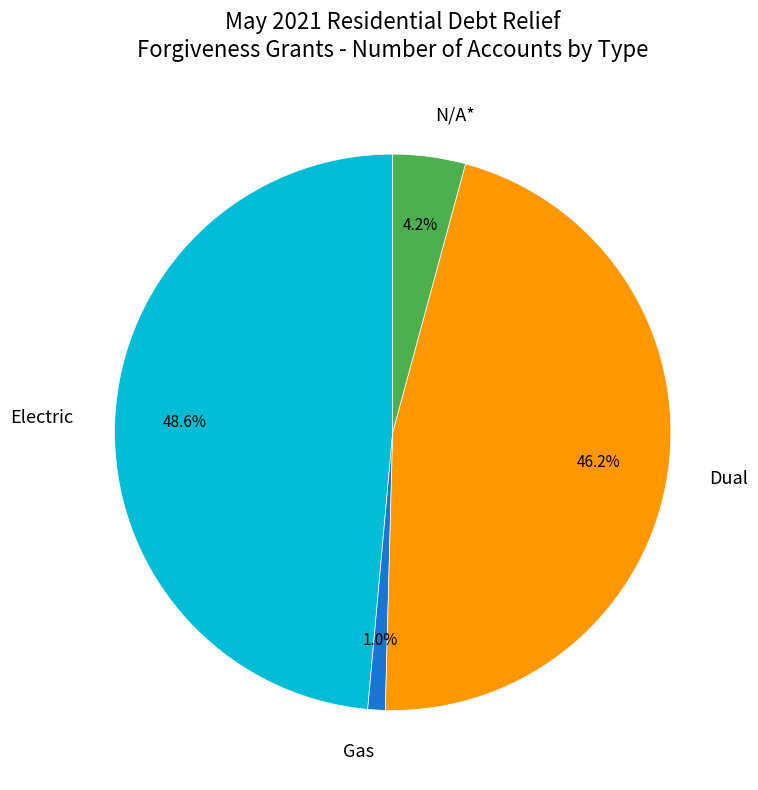

How many slices are in this pie chart?

4